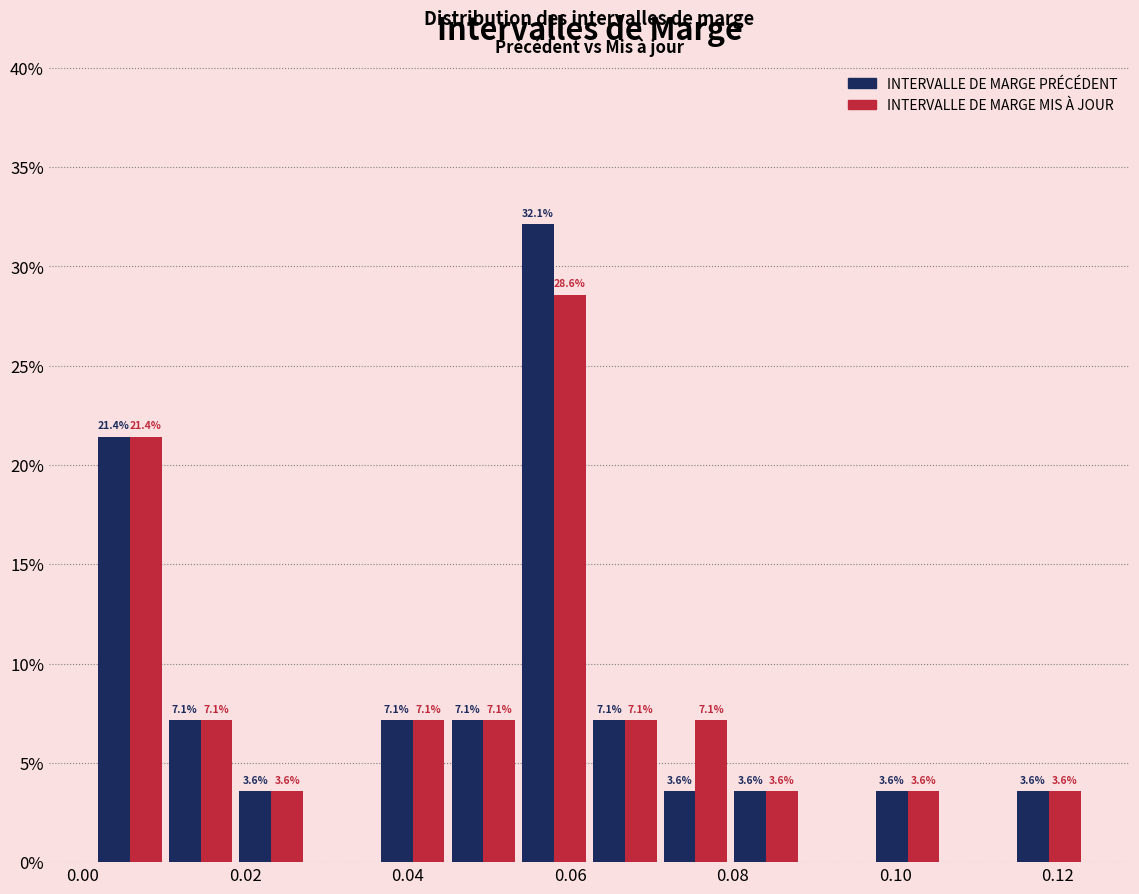

In the INTERVALLE DE MARGE MIS À JOUR series, which range on the x-axis has the tallest bar?

0.054 to 0.062